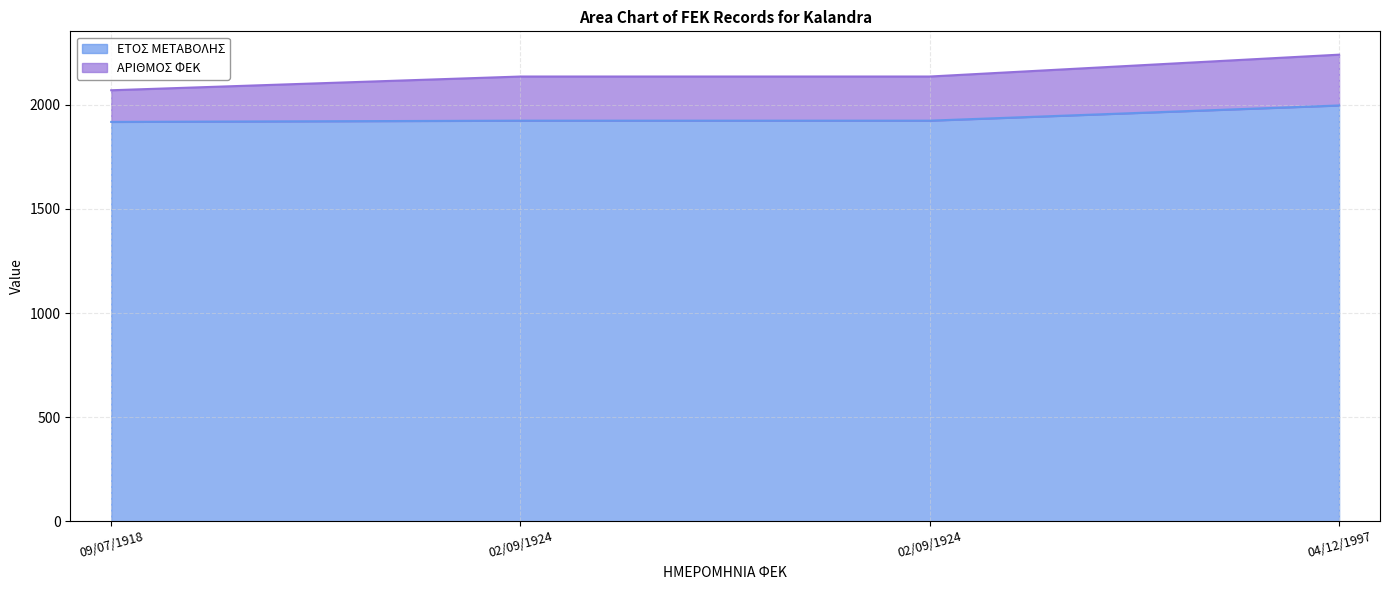

Rank the categories by value from highest to lowest.

04/12/1997, 02/09/1924, 02/09/1924, 09/07/1918